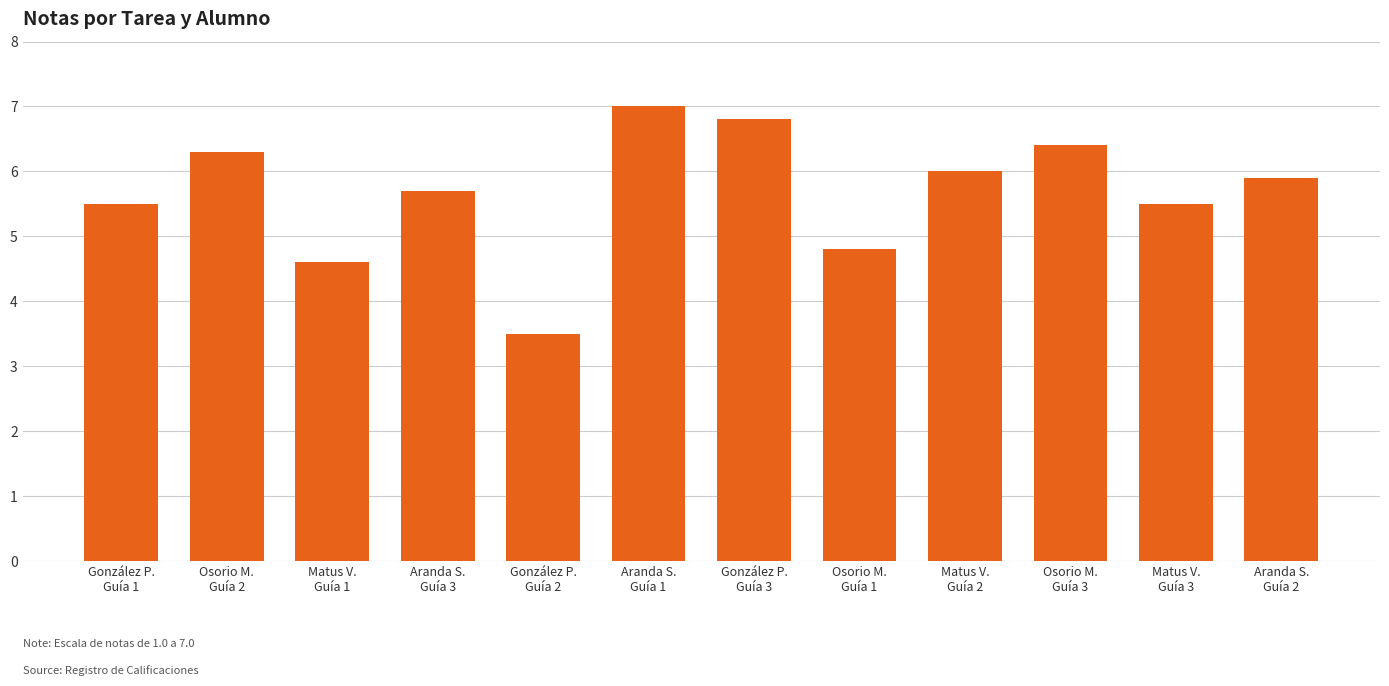

True or false: the data shows 5.5 at González P.
Guía 1.

True